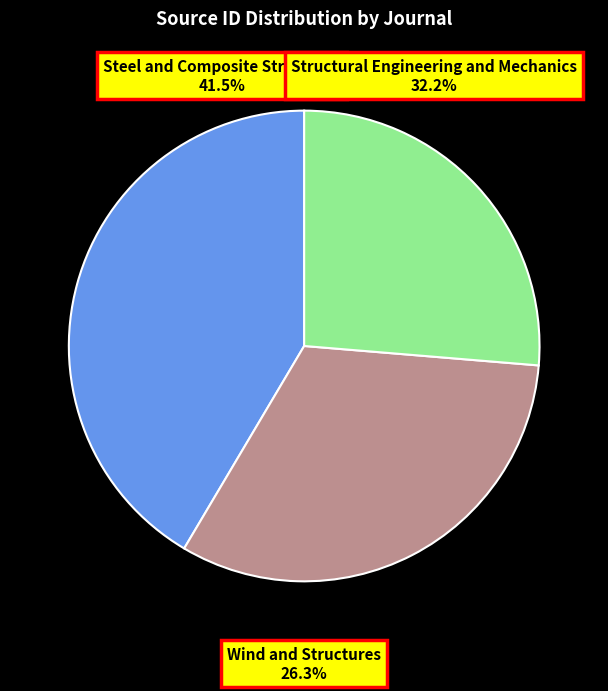

What is the change in value from Structural Engineering and Mechanics to Wind and Structures?

-4031